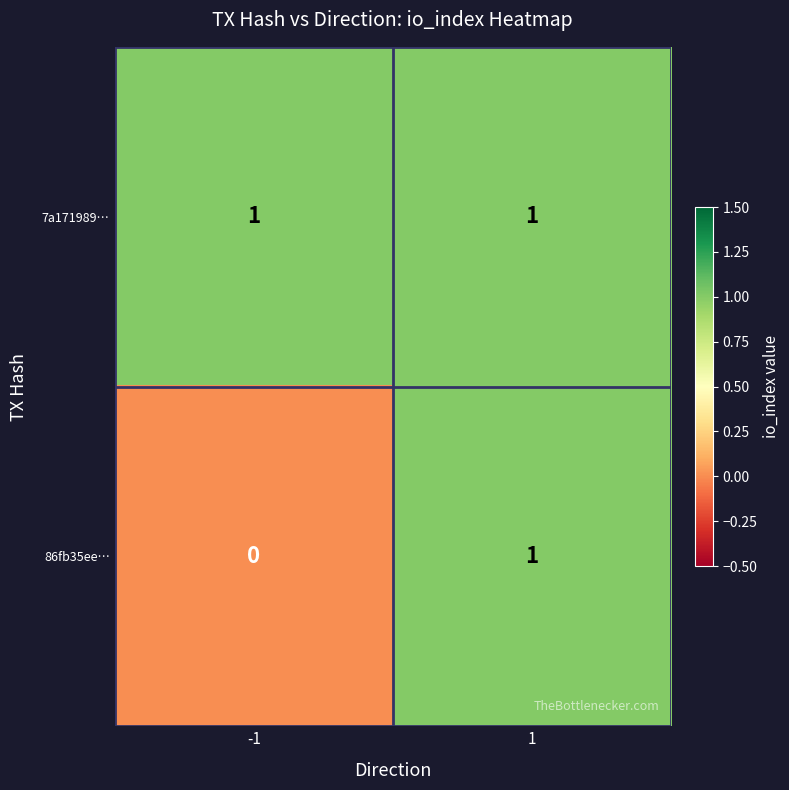

Reading right to left, transcribe all the data shown in this chart.

7a171989…: 1=1	-1=1
86fb35ee…: 1=1	-1=0